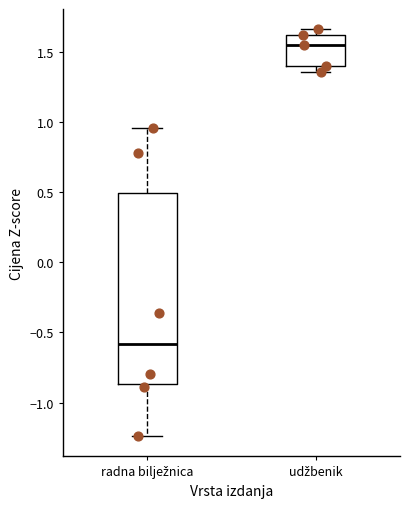

Where does the lower whisker of the box for radna bilježnica end on the y-axis? The values are not printed on the chart, so give them approximately, as read against the axis.

-1.25